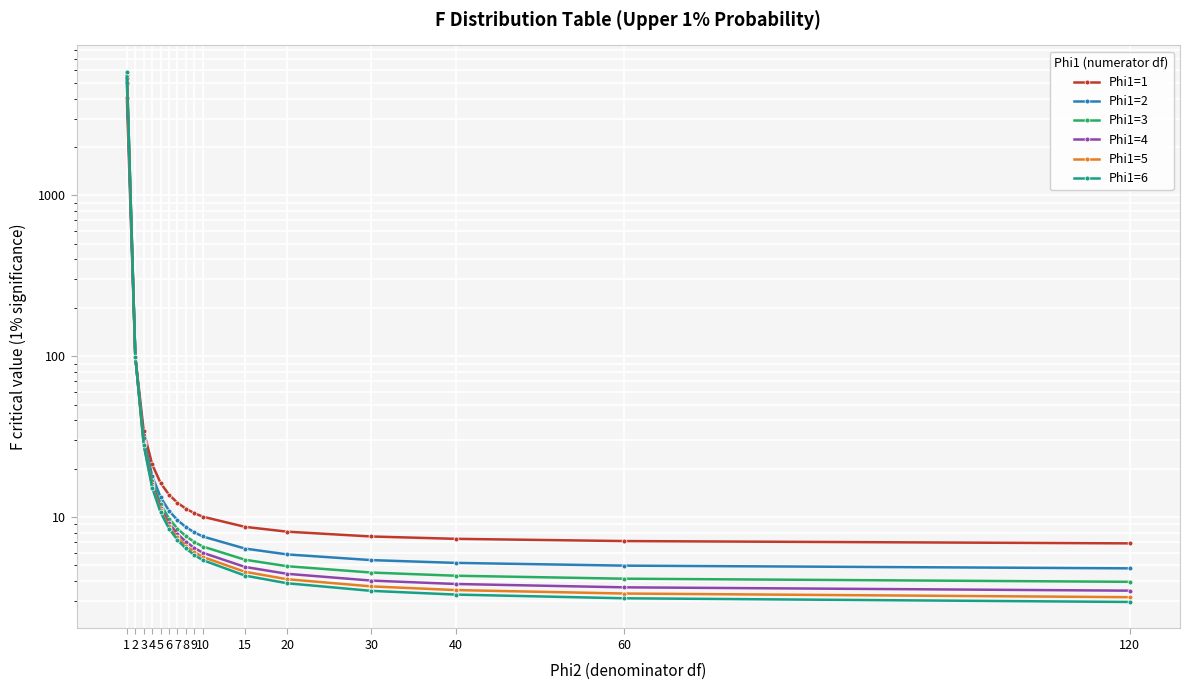

True or false: Phi1=6 has more than 1 interior local peaks.

False